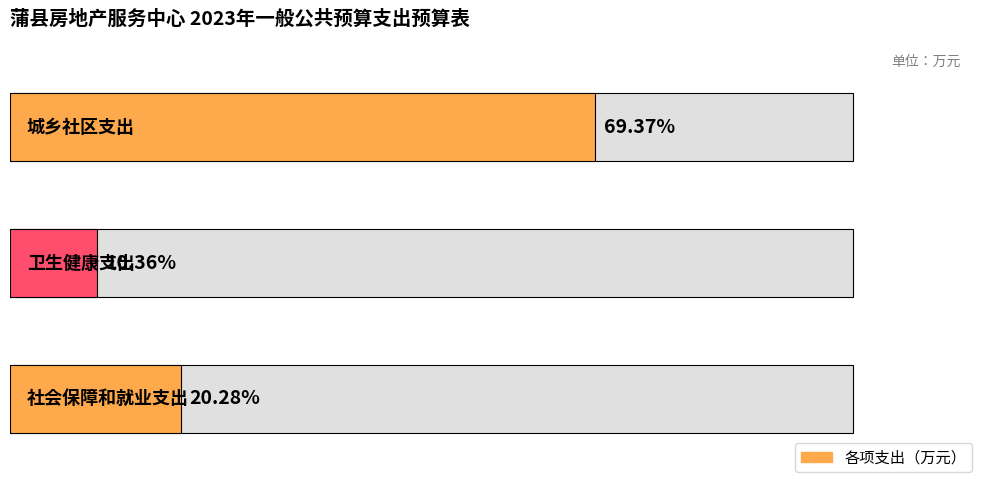

What position from the right is 社会保障和就业支出?

3